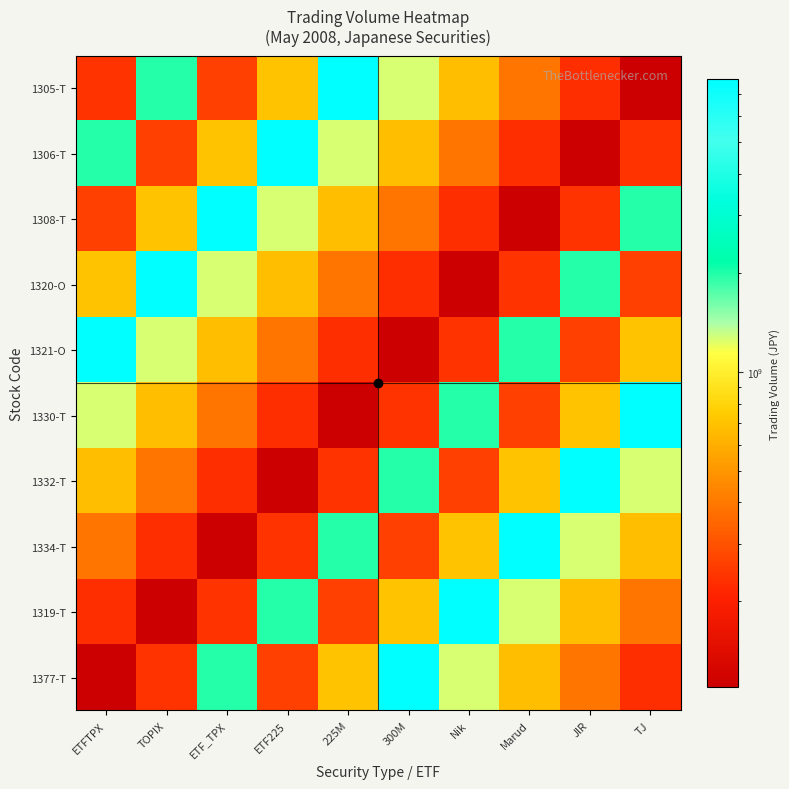

What is the smallest value displayed?

109355100